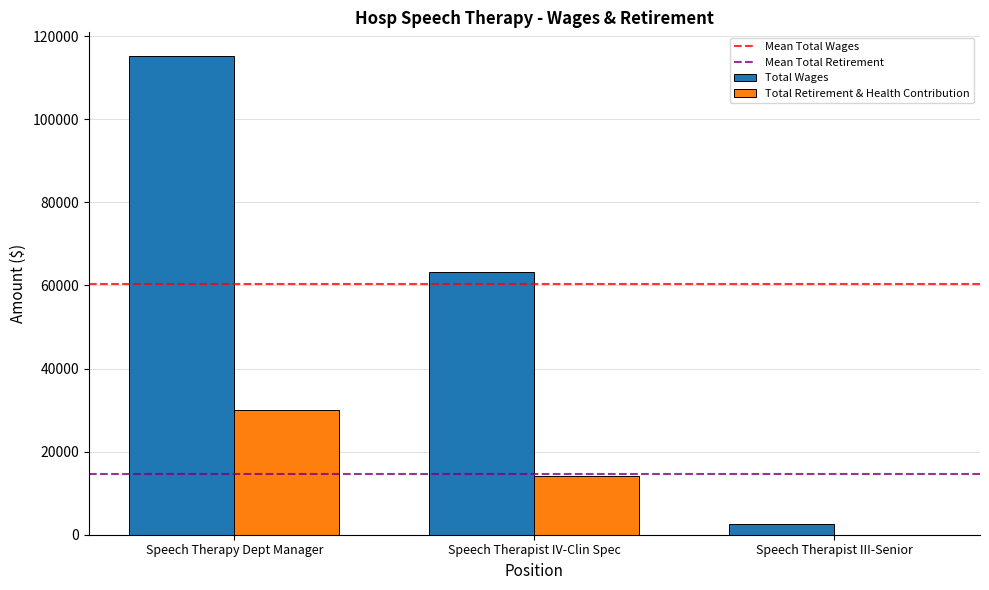

Which series has the largest total across all categories?

Total Wages